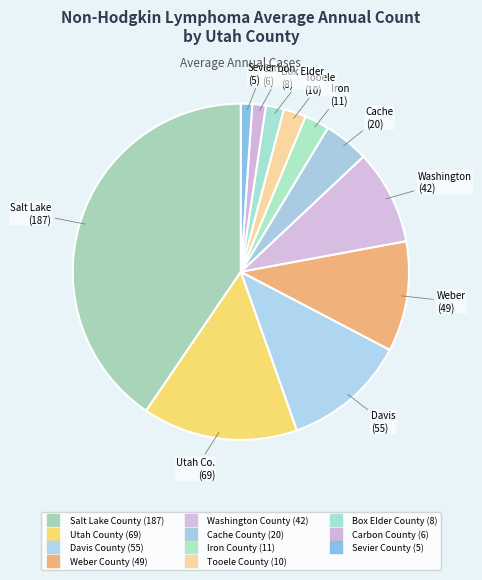

The Davis County slice represents 12% of the pie. True or false?

True